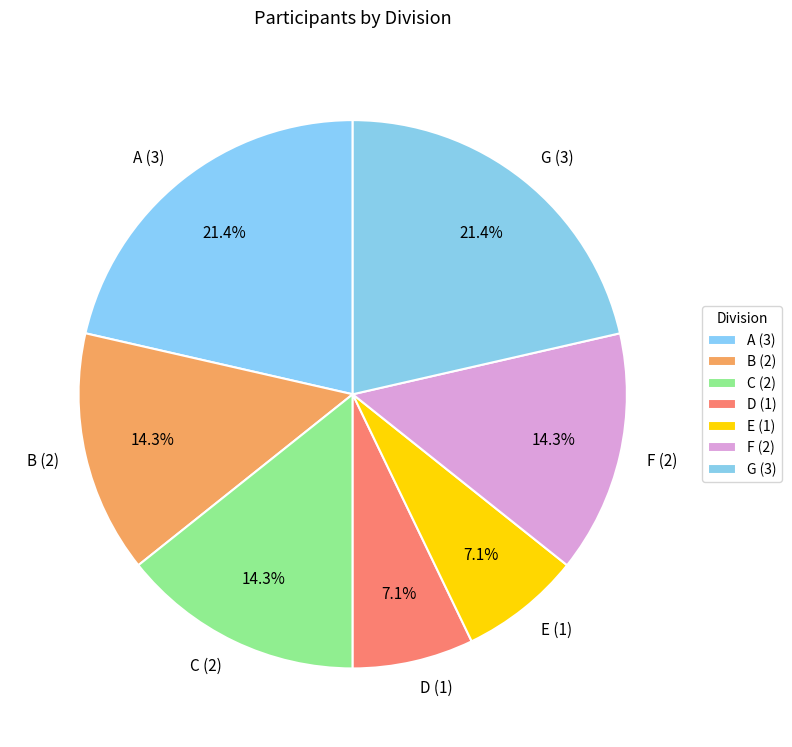

True or false: C accounts for 9% of the total.

False